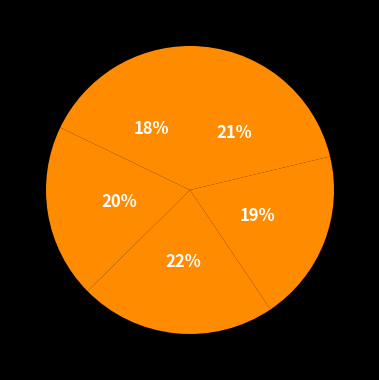

How many segments does this pie chart have?

5